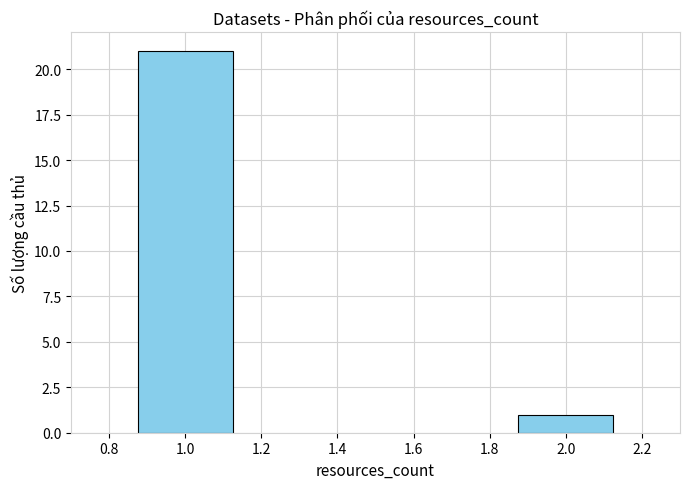

Reading left to right, extract all data points from this chart.

1.0=21	2.0=1